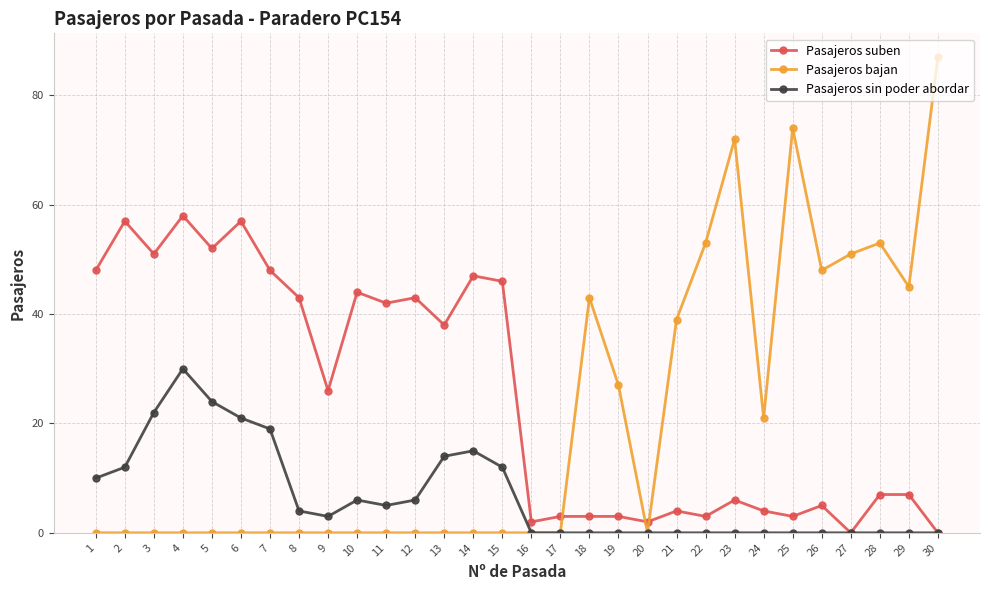

Where is the first local minimum for Pasajeros suben?

3